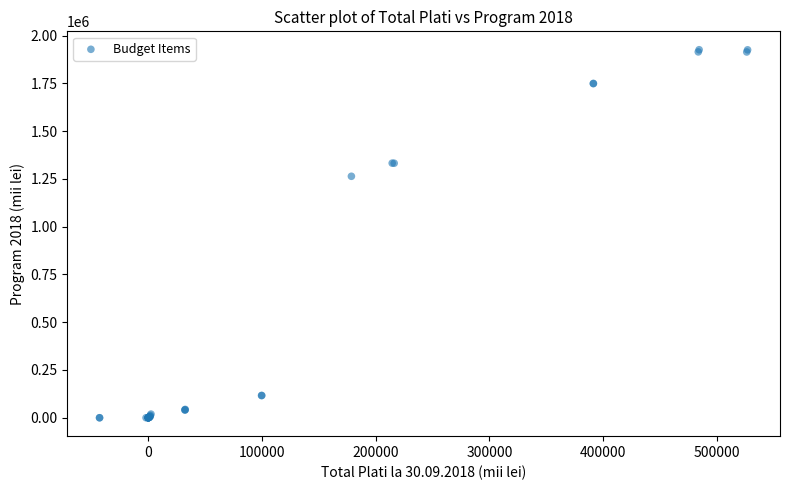

What Y value in the scatter plot is closest to 962964?

1263681